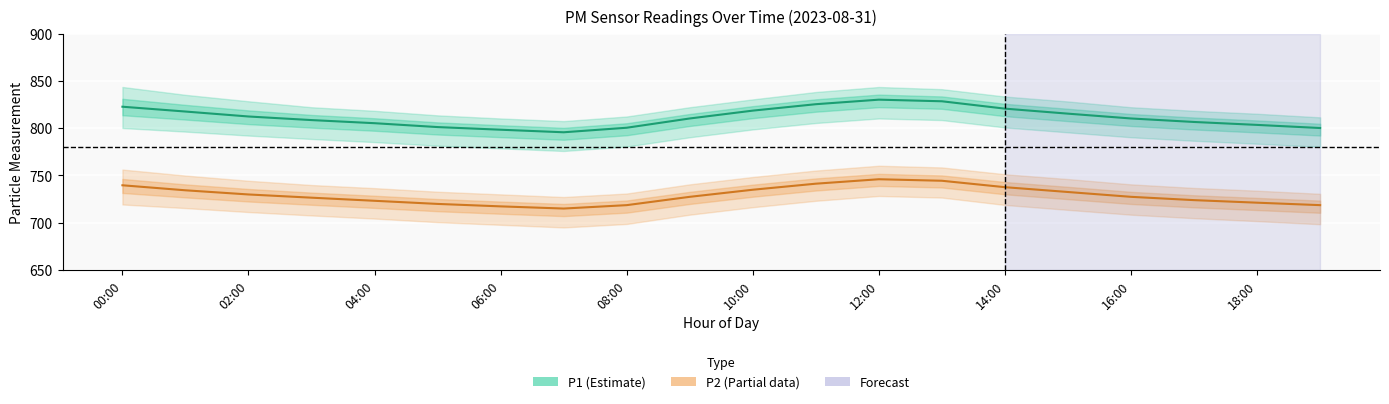

True or false: P1 (estimate) and P2 (partial) cross at least once.

False